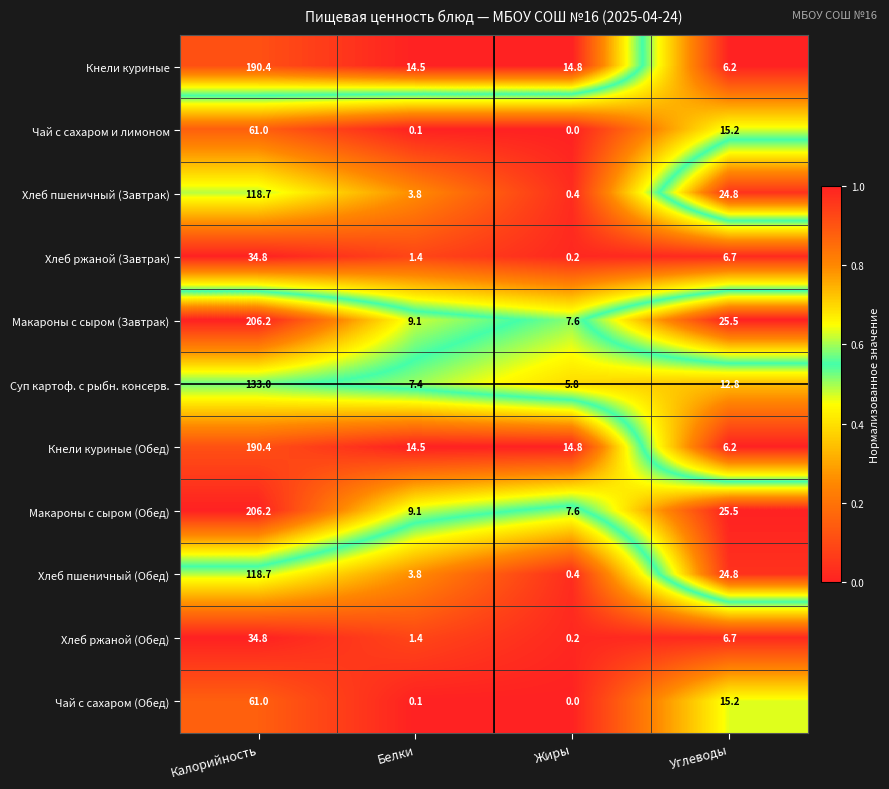

The value of Суп картоф. с рыбн. консерв. at Белки is 11.9. True or false?

False